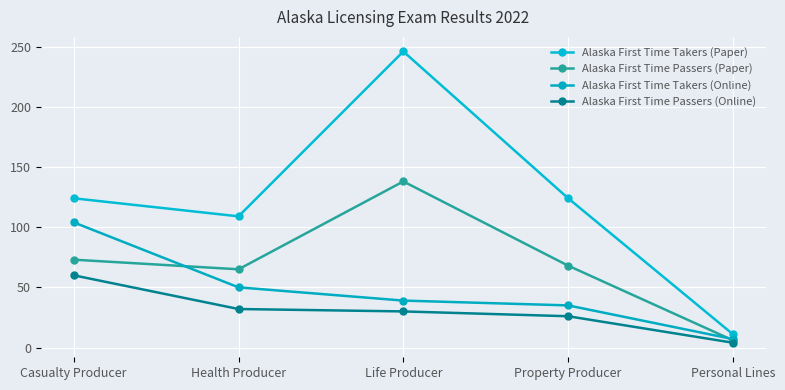

Is it true that Alaska First Time Passers (Online) equals 79 at Casualty Producer?

False